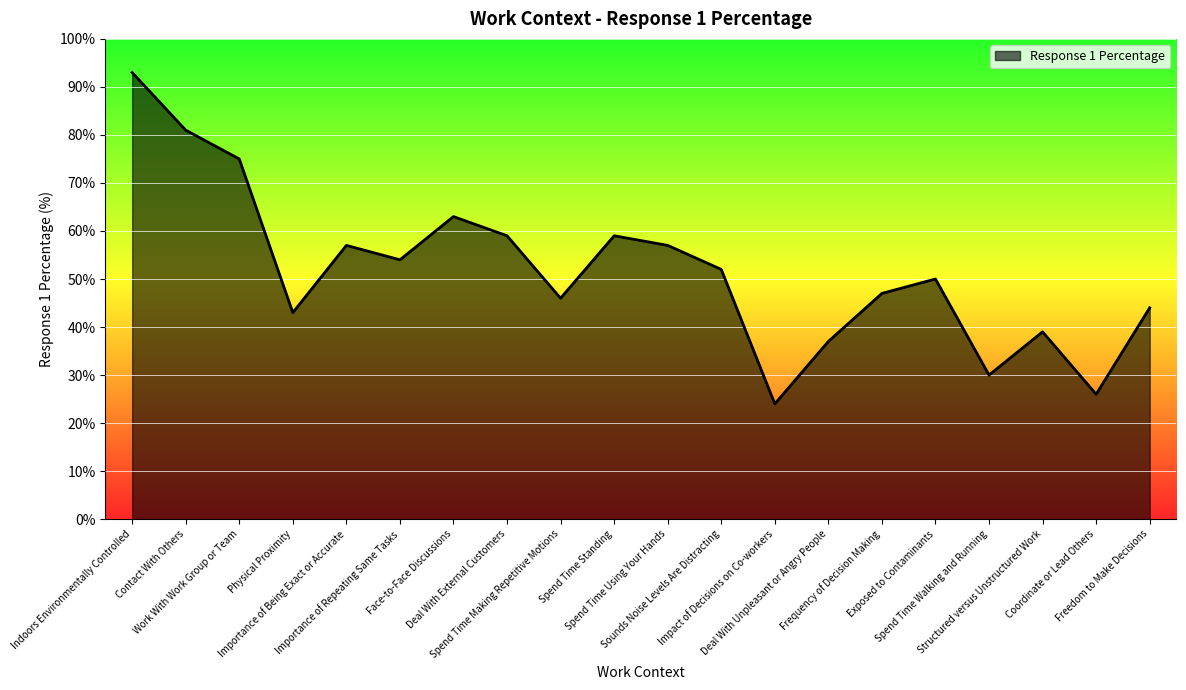

Reading right to left, what are all the values shown in this chart?

Freedom to Make Decisions=44	Coordinate or Lead Others=26	Structured versus Unstructured Work=39	Spend Time Walking and Running=30	Exposed to Contaminants=50	Frequency of Decision Making=47	Deal With Unpleasant or Angry People=37	Impact of Decisions on Co-workers=24	Sounds Noise Levels Are Distracting=52	Spend Time Using Your Hands=57	Spend Time Standing=59	Spend Time Making Repetitive Motions=46	Deal With External Customers=59	Face-to-Face Discussions=63	Importance of Repeating Same Tasks=54	Importance of Being Exact or Accurate=57	Physical Proximity=43	Work With Work Group or Team=75	Contact With Others=81	Indoors Environmentally Controlled=93